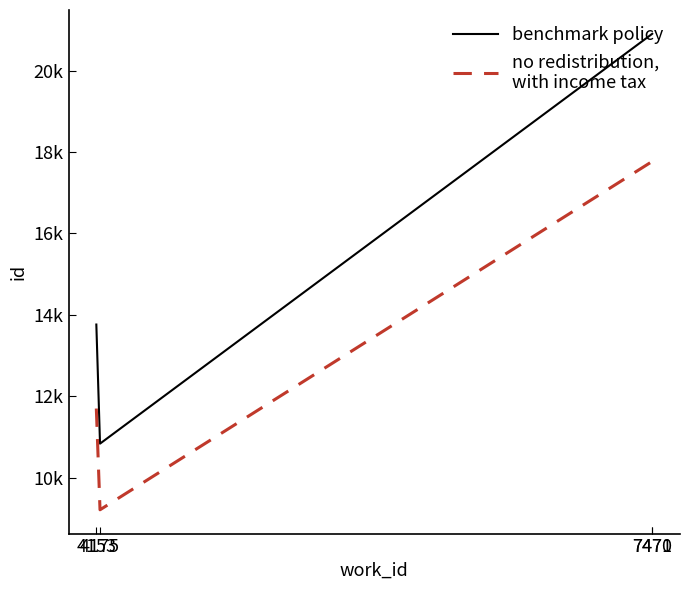

Is this an area chart (filled region under the line)?

No